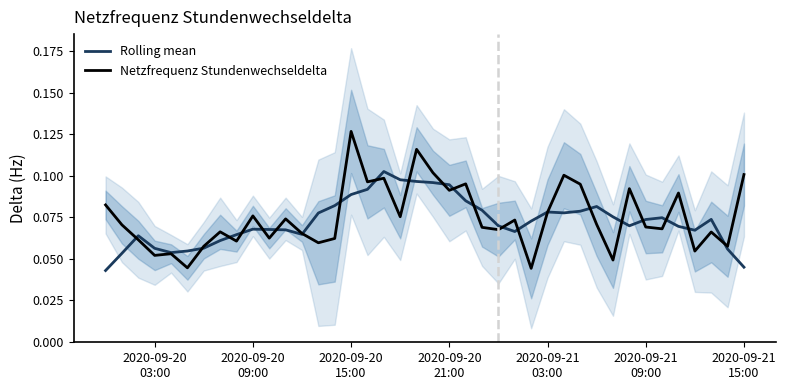

In Rolling mean, how many points are lower than both neighbors (excluding endpoints)?

6